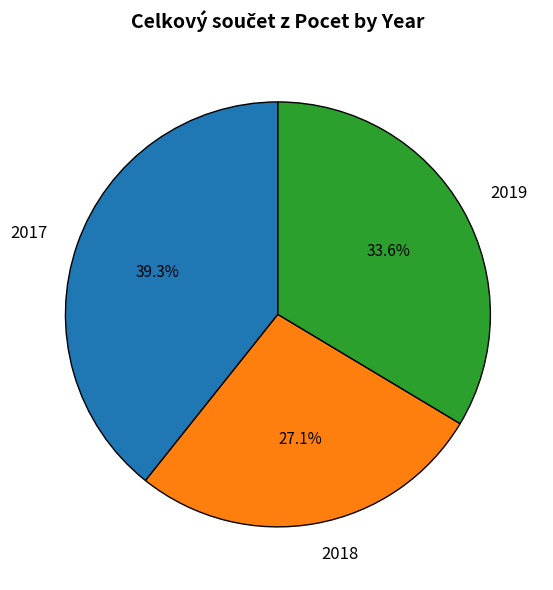

Is there a majority slice in this chart?

No